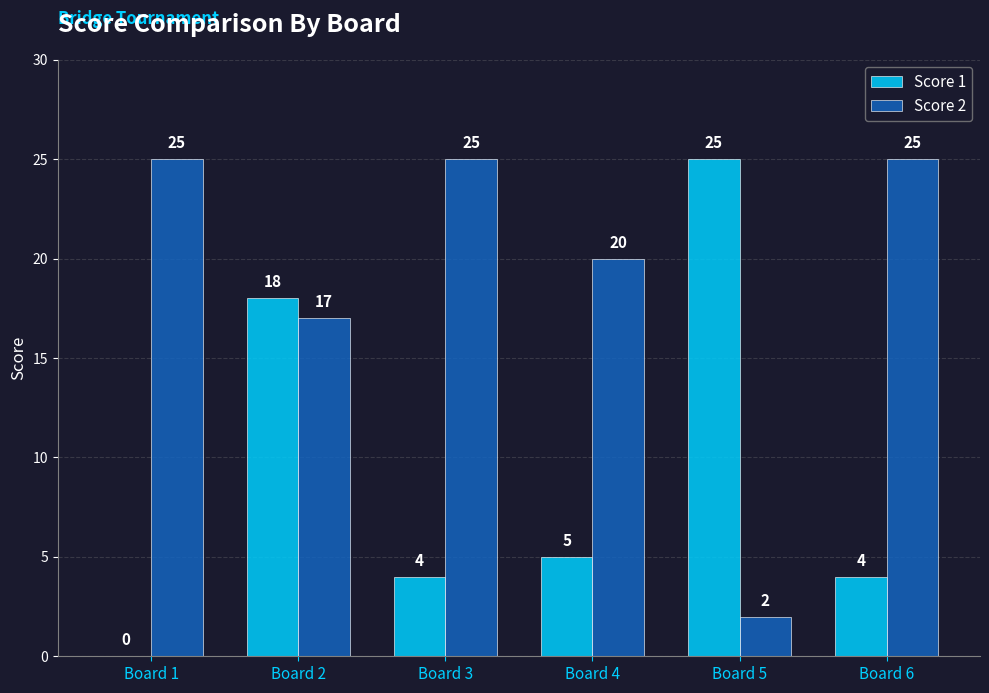

Between Board 5 and Board 6, which series saw the biggest shift?

Score 2